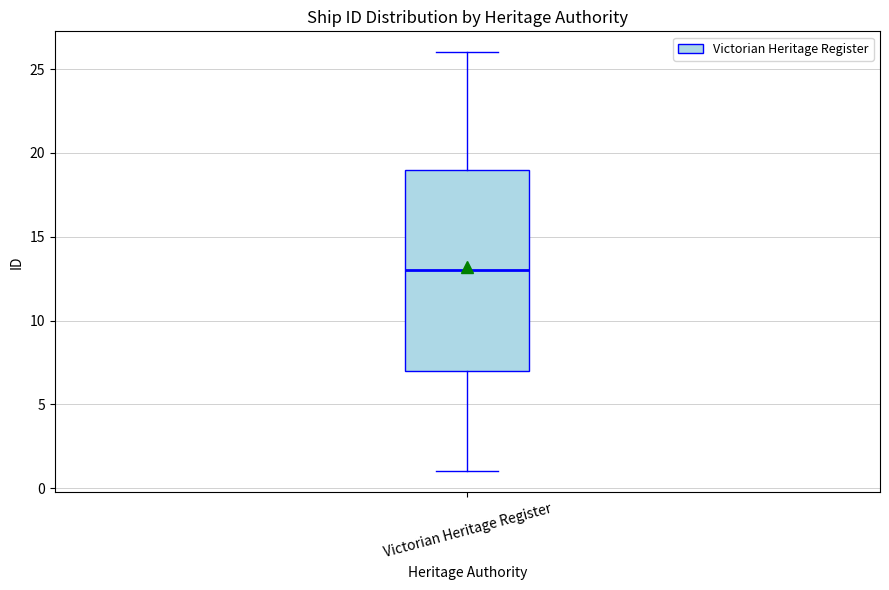

Where does the upper whisker of the box for Victorian Heritage Register end on the y-axis? The values are not printed on the chart, so give them approximately, as read against the axis.

26